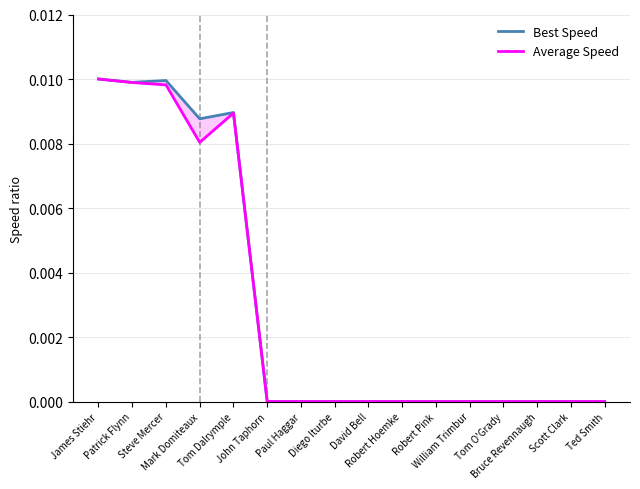

List the labels in order of Best Speed value, smallest first.

John Taphorn, Paul Haggar, Diego Iturbe, David Bell, Robert Hoemke, Robert Pink, William Trimbur, Tom O'Grady, Bruce Revennaugh, Scott Clark, Ted Smith, Mark Domiteaux, Tom Dalrymple, Patrick Flynn, Steve Mercer, James Stiehr